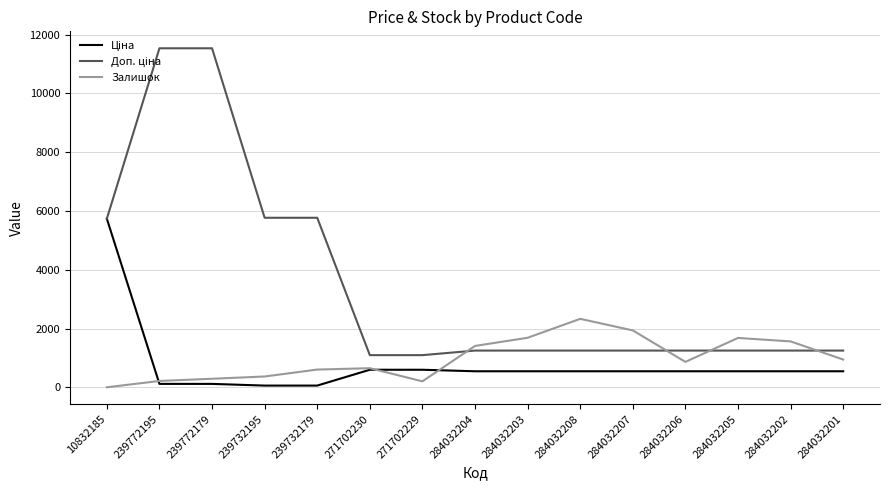

Is it true that Залишок equals 367.0 at 239732195?

True